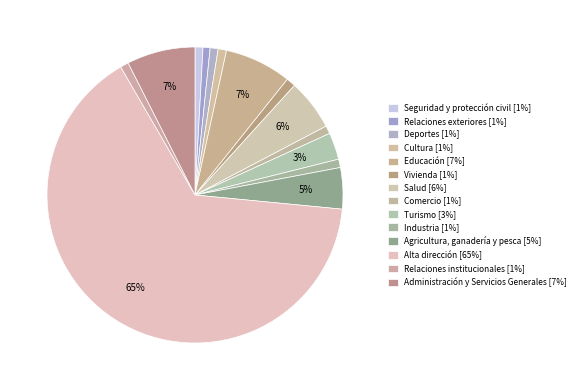

To the nearest percent, what percentage of the pie is Relaciones exteriores?

1%